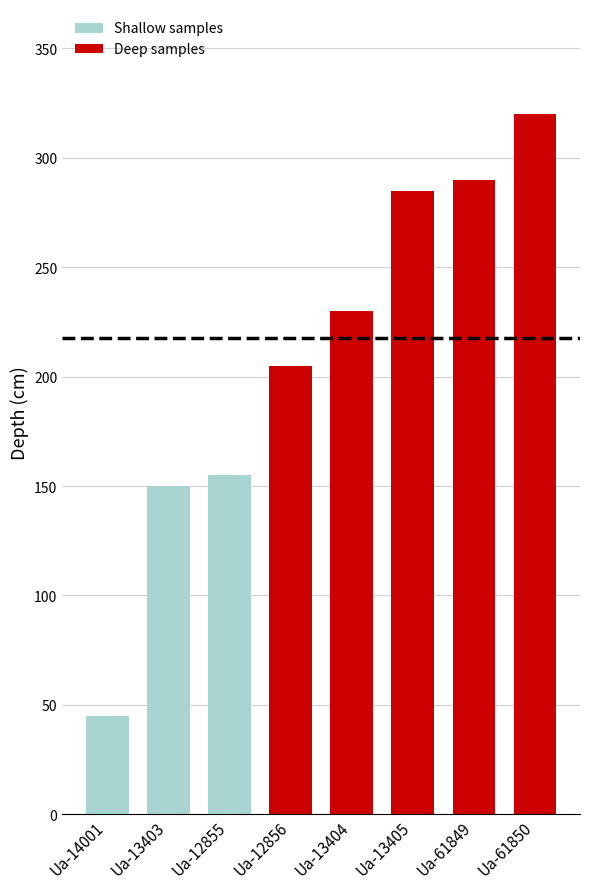

How many bars are there in total?

8